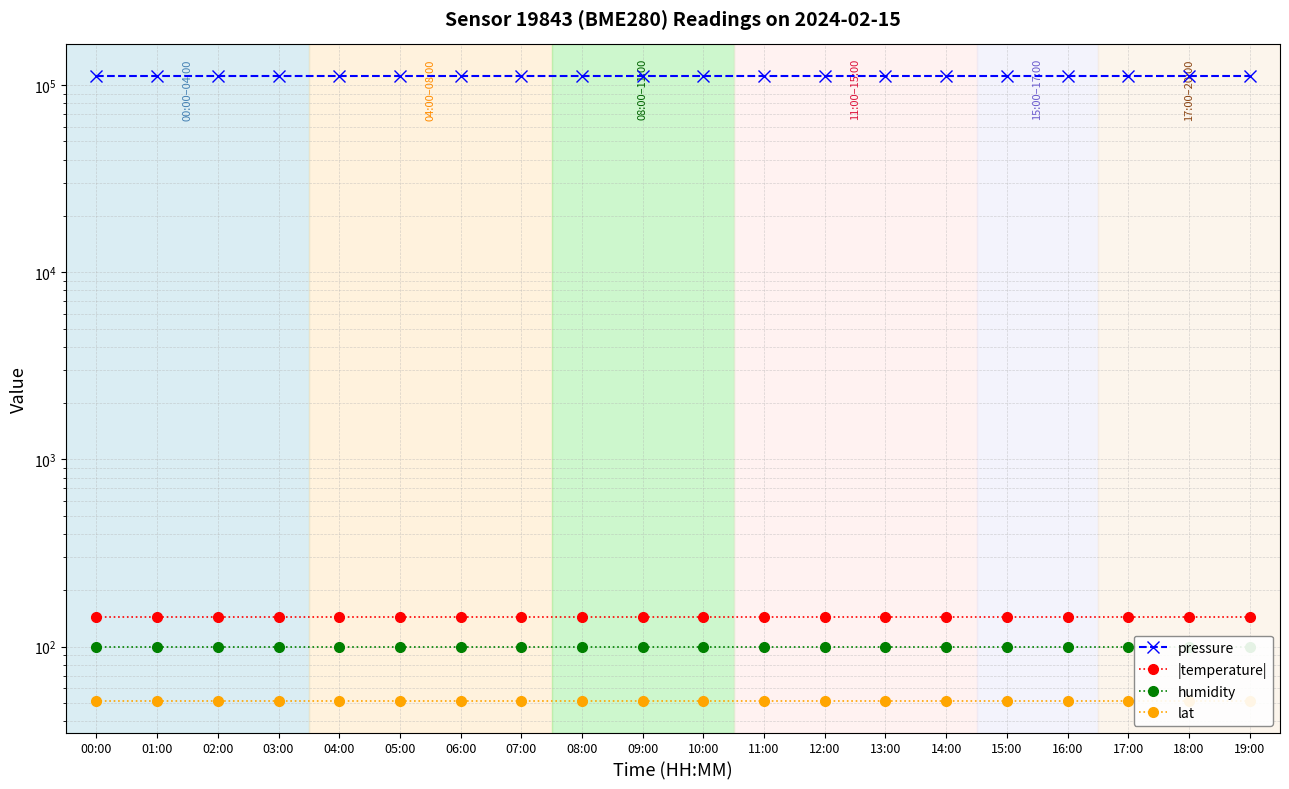

At which category is the sum across all series the highest?

00:00